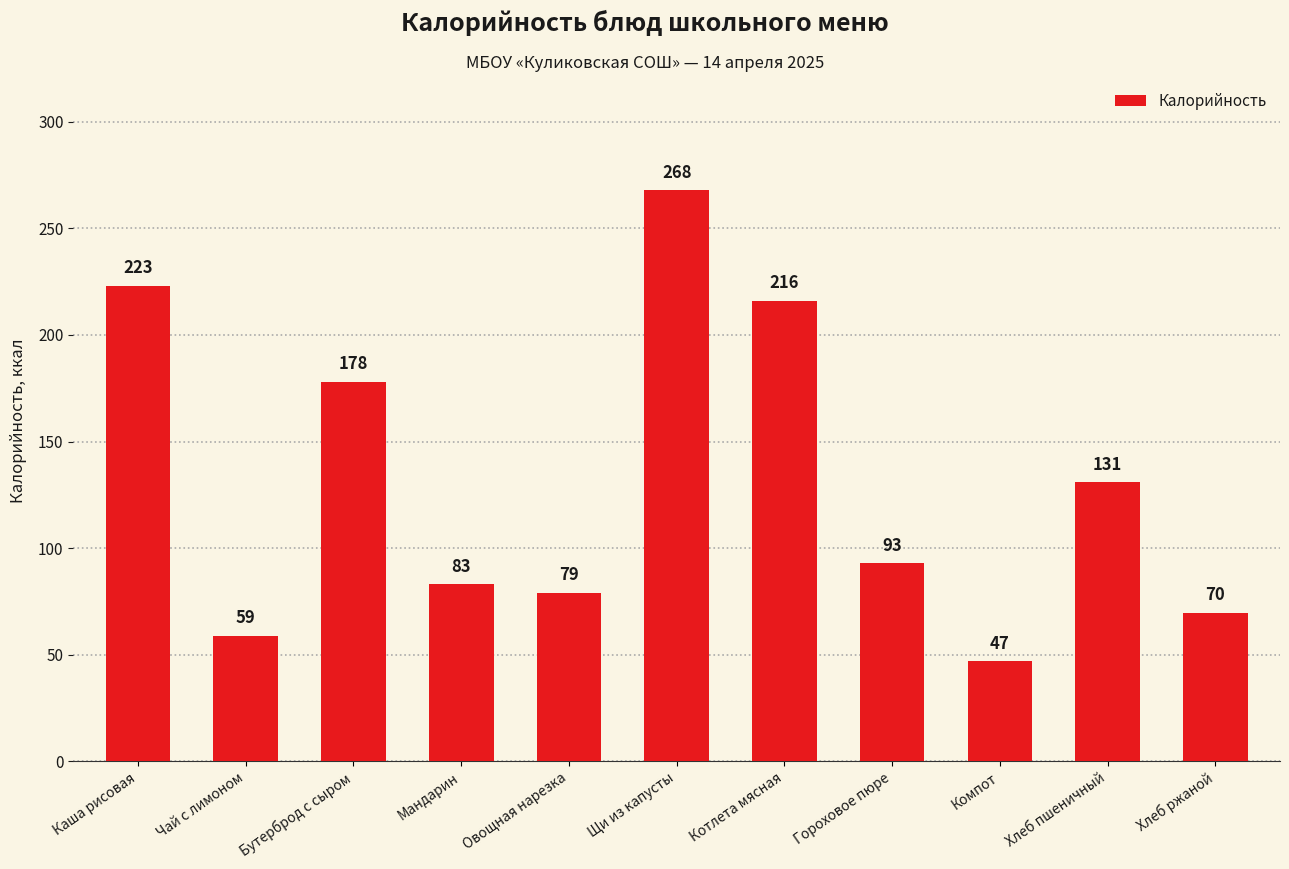

What is the average value?

131.5